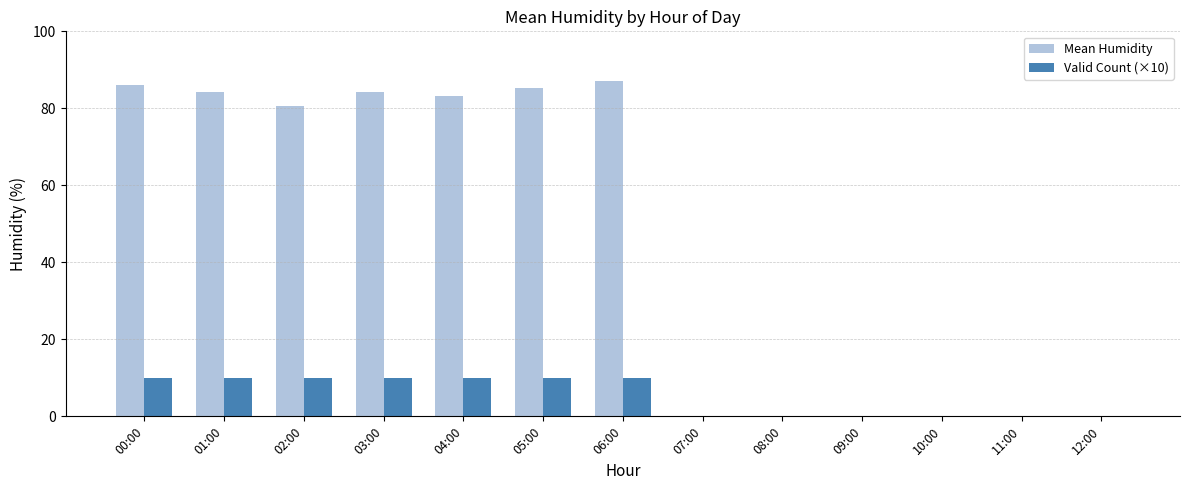

What is the sum of the Mean Humidity values at 06:00 and 12:00?

87.0